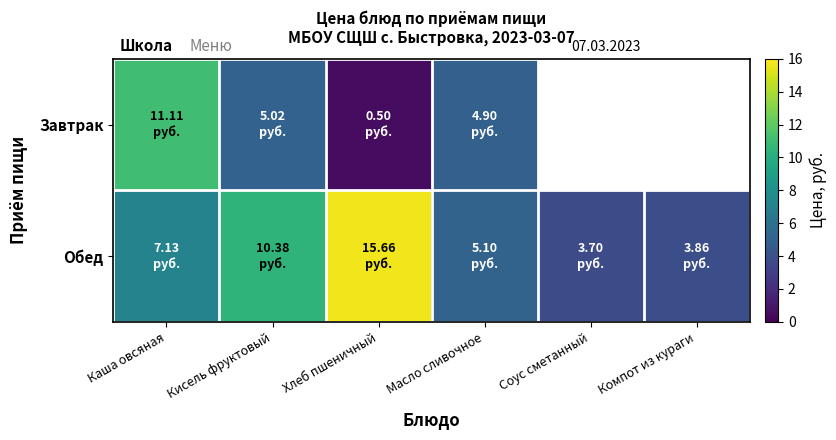

What is the difference between the Завтрак values at Масло сливочное and Кисель фруктовый?

0.1